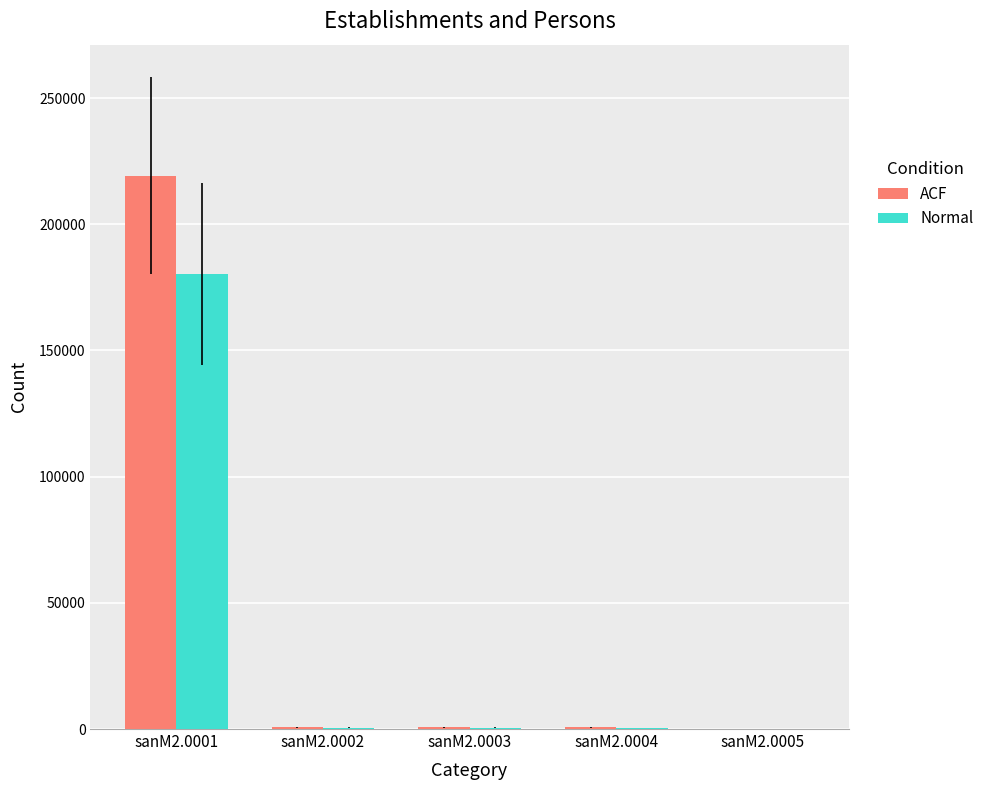

Where is ACF nearest to the value 109630?

sanM2.0002